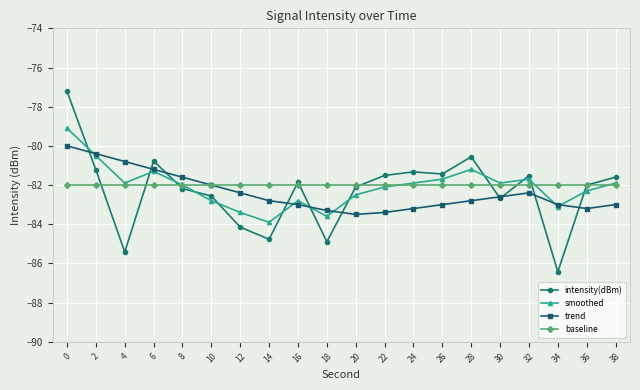

What is the total value across all series at 20?

-330.1